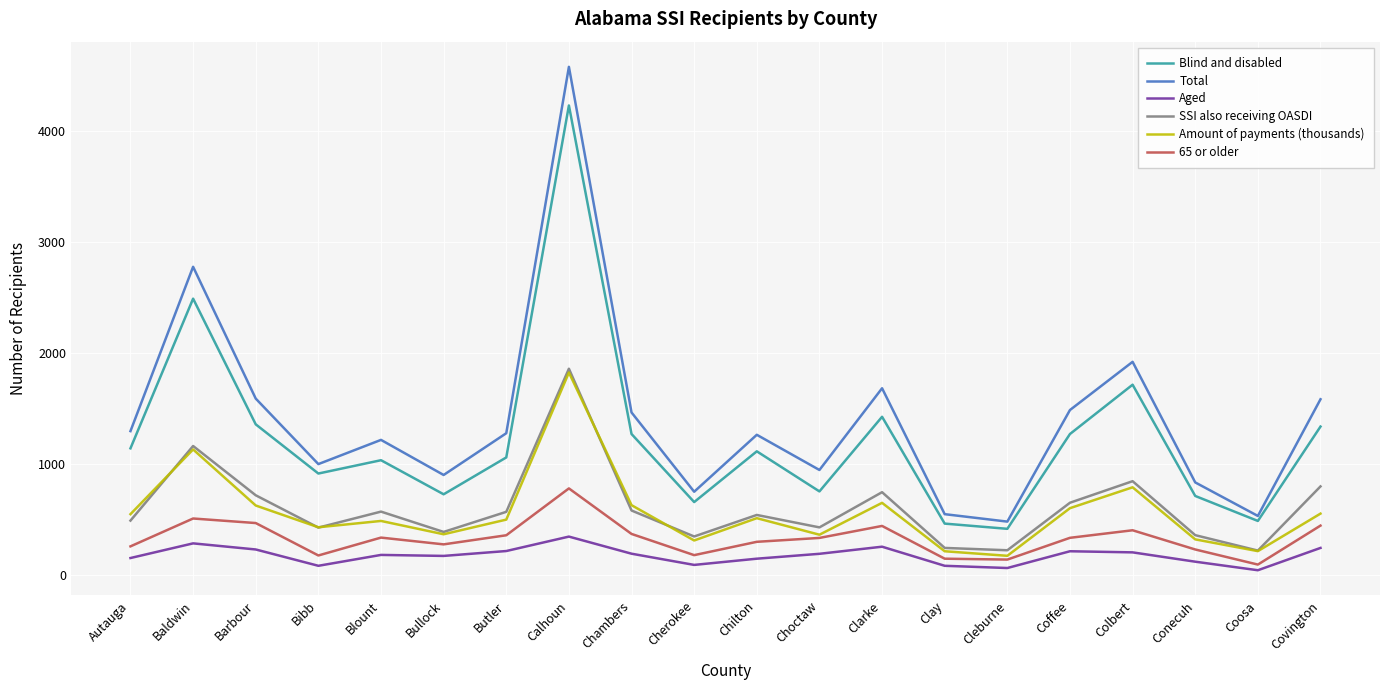

Is it true that Amount of payments (thousands) equals 550 at Autauga?

True